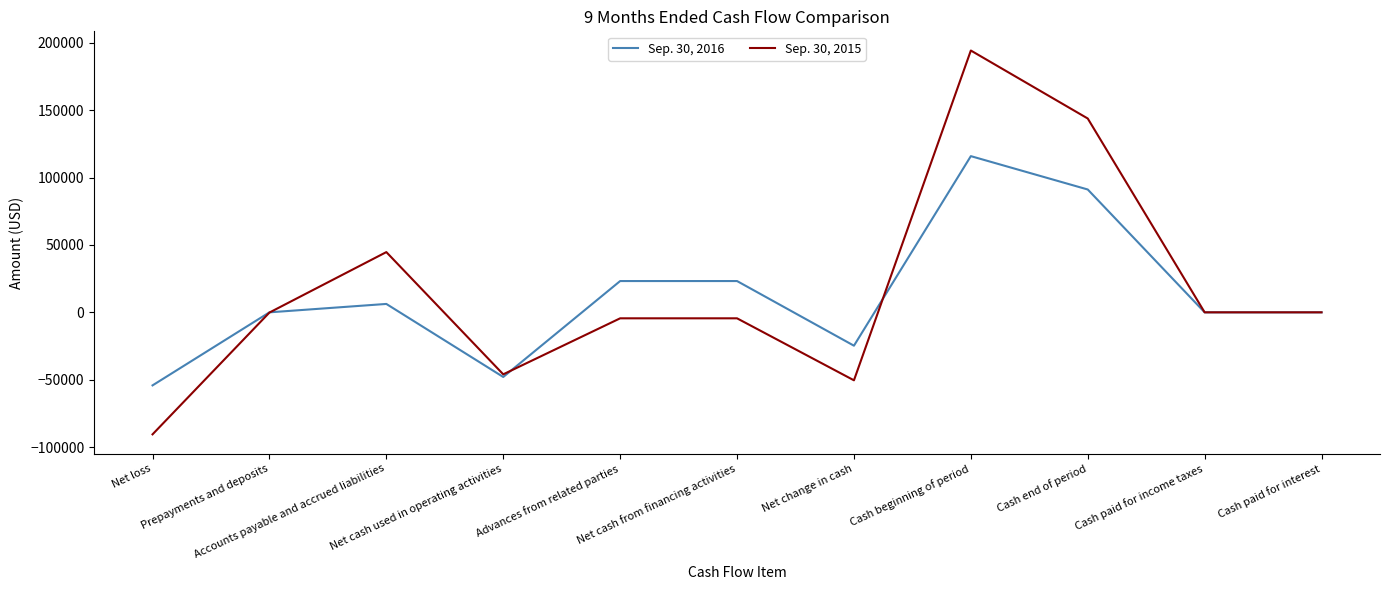

Which series has the widest spread of values?

Sep. 30, 2015